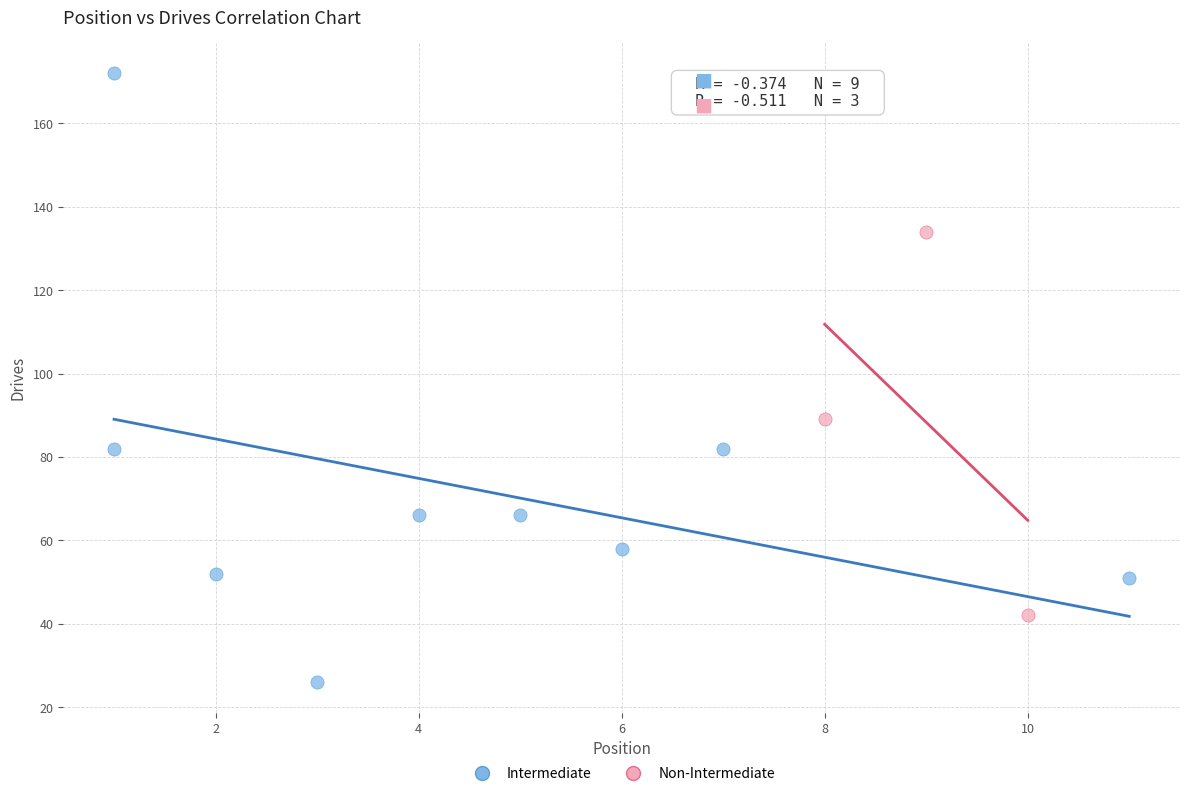

Which series reaches the minimum Y coordinate?

Intermediate